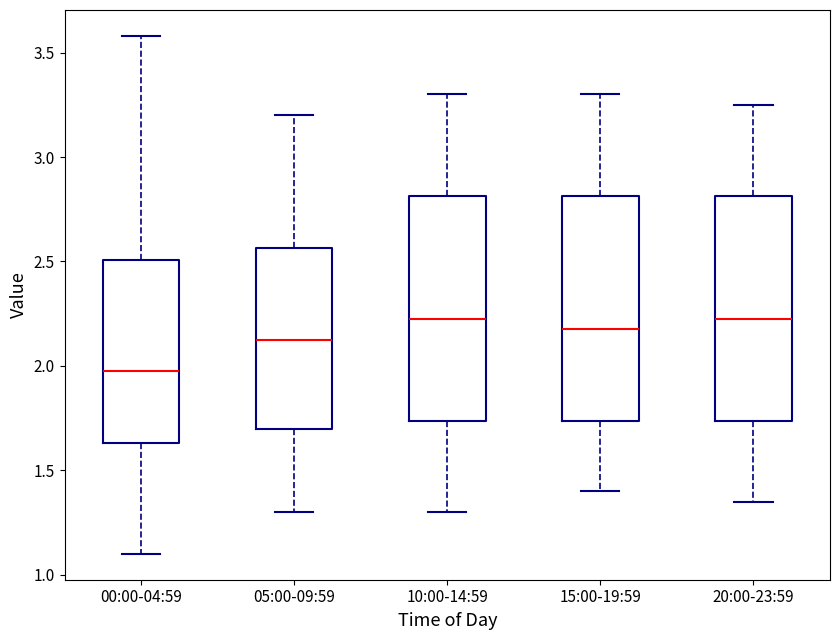

Reading left to right, transcribe this box plot: for each box, give where its median line is, the range the box spans, and where its two whiskers end, as read against the y-axis. The values are not printed on the chart, so give them approximately, as read against the axis.

00:00-04:59: median 2.00, box 1.65 to 2.50, whiskers 1.10 to 3.60
05:00-09:59: median 2.15, box 1.70 to 2.55, whiskers 1.30 to 3.20
10:00-14:59: median 2.25, box 1.75 to 2.80, whiskers 1.30 to 3.30
15:00-19:59: median 2.20, box 1.75 to 2.80, whiskers 1.40 to 3.30
20:00-23:59: median 2.25, box 1.75 to 2.80, whiskers 1.35 to 3.25